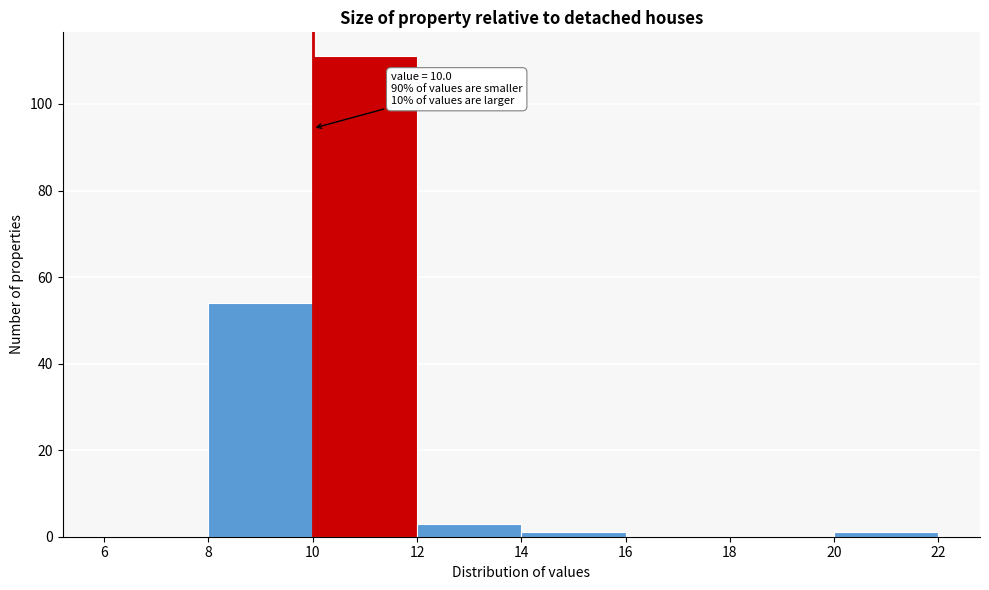

Over which range of the x-axis is the bar tallest?

10 to 12